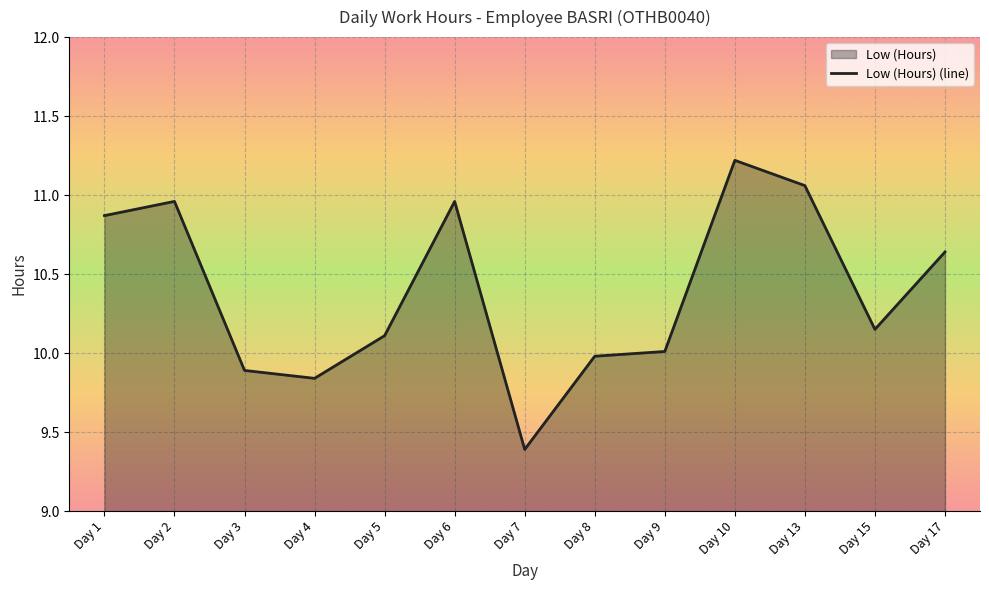

What is the ratio of the value at Day 7 to the value at Day 2?

0.9